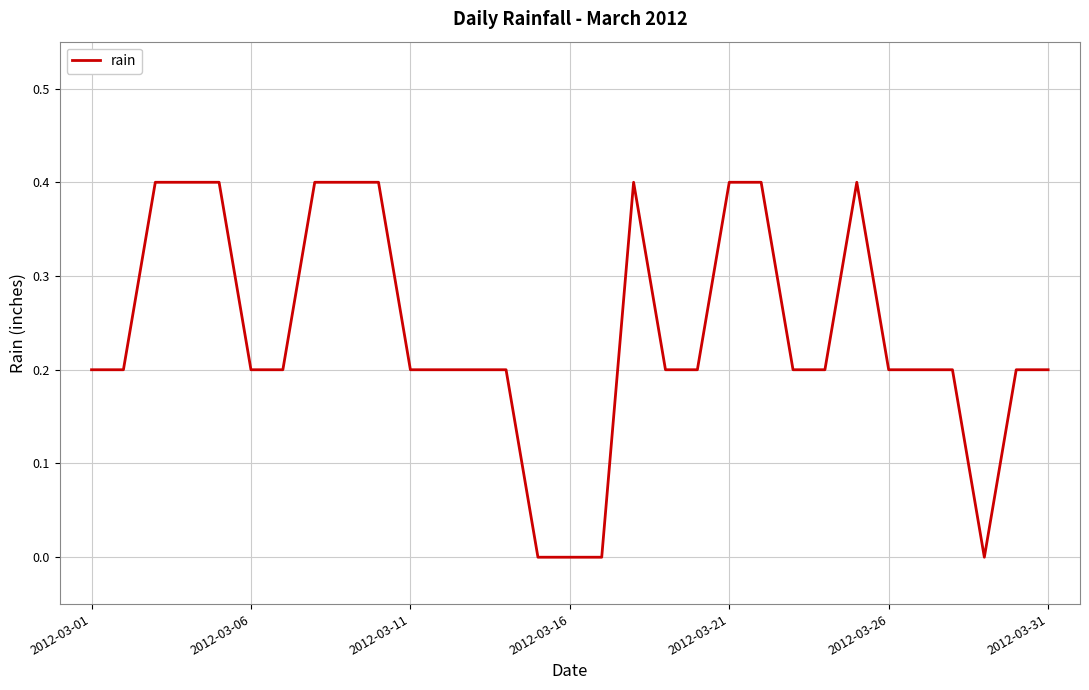

What is the maximum value shown in the chart?

0.4